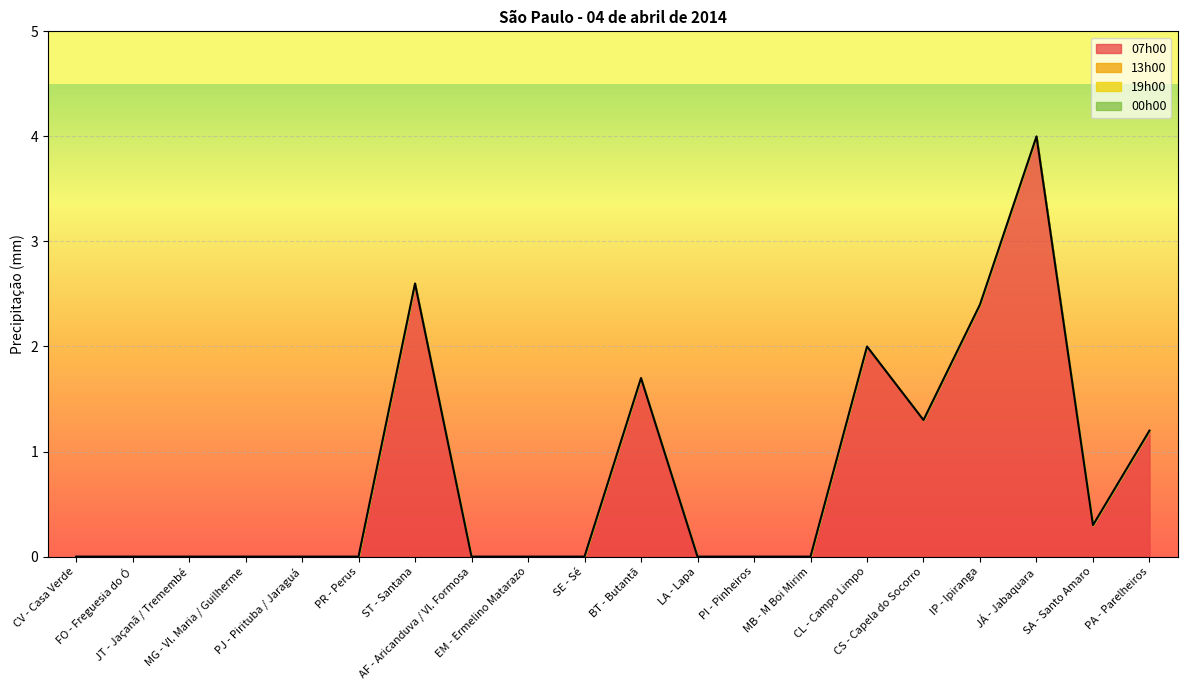

How many lines are shown in the chart?

1